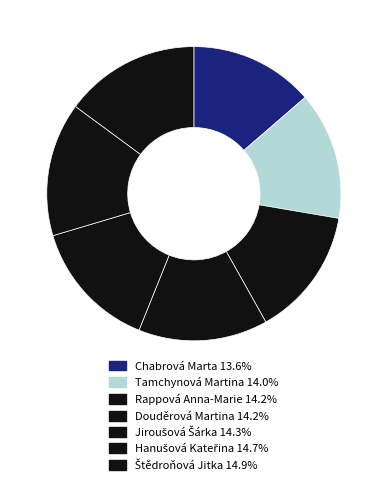

To the nearest percent, what percentage of the pie is Tamchynová Martina?

14%